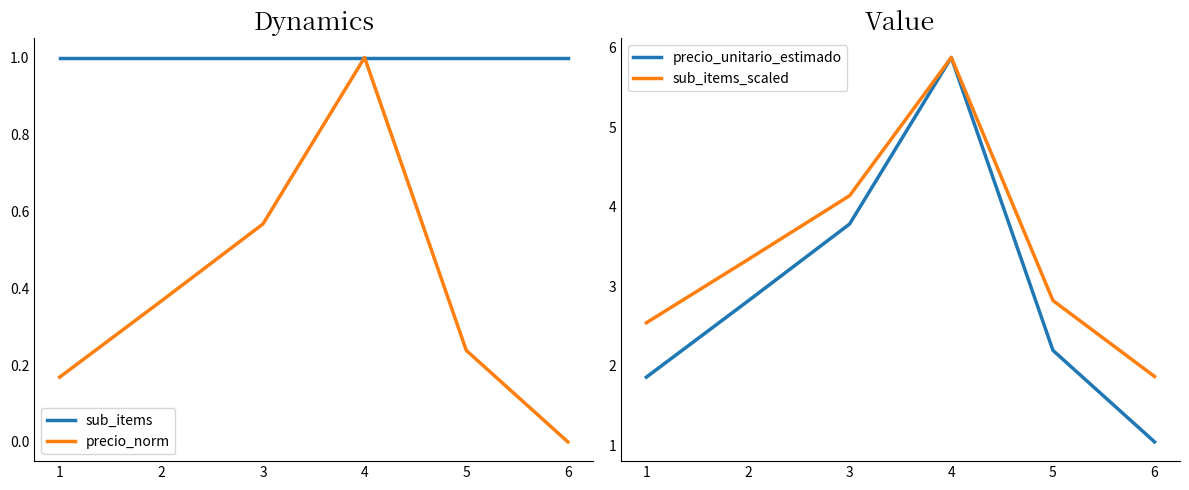

True or false: sub_items and sub_items_scaled cross at least once.

False